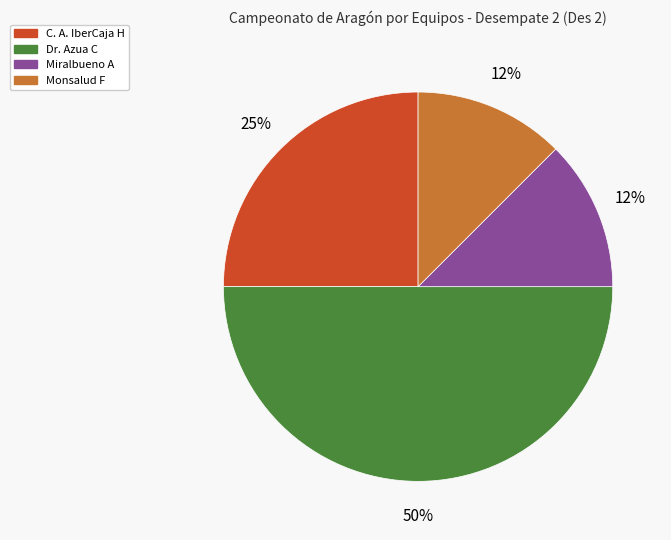

To the nearest percent, what is the average slice percentage?

25%